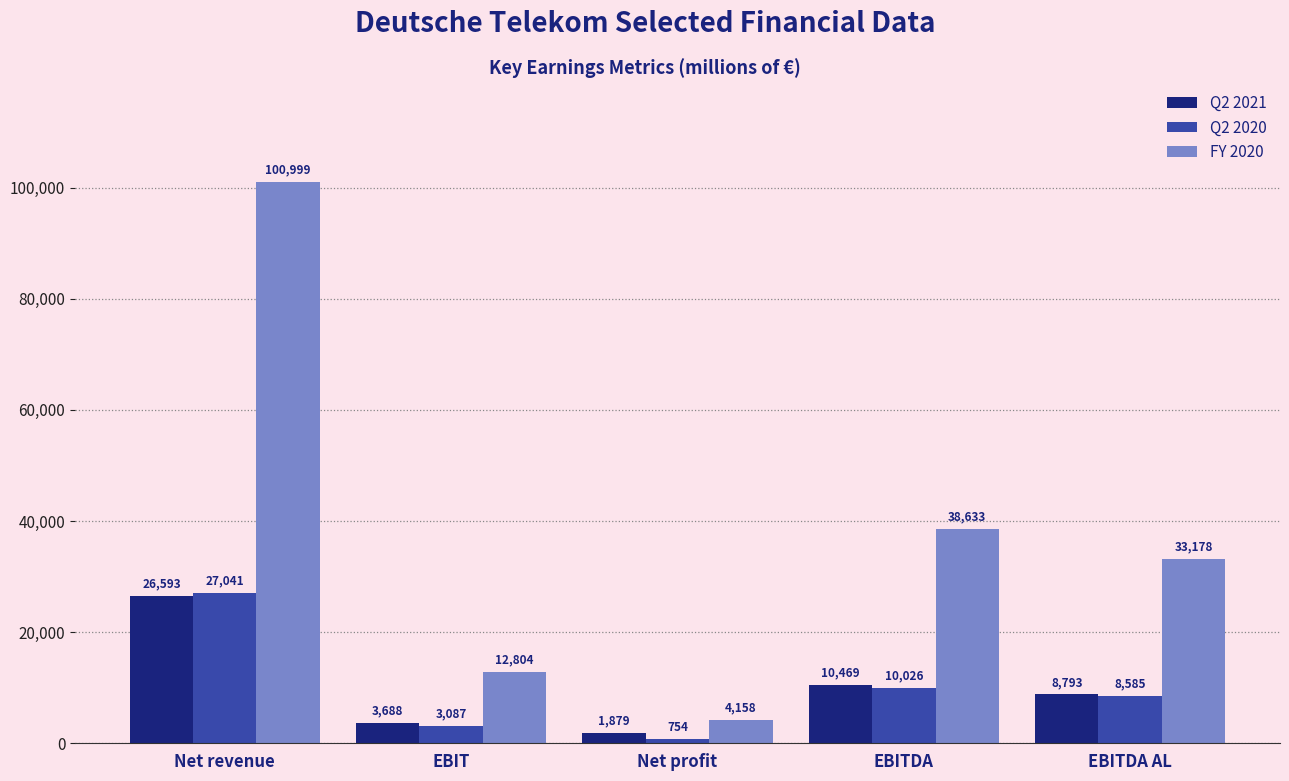

Is it true that FY 2020 equals 12804 at EBIT?

True